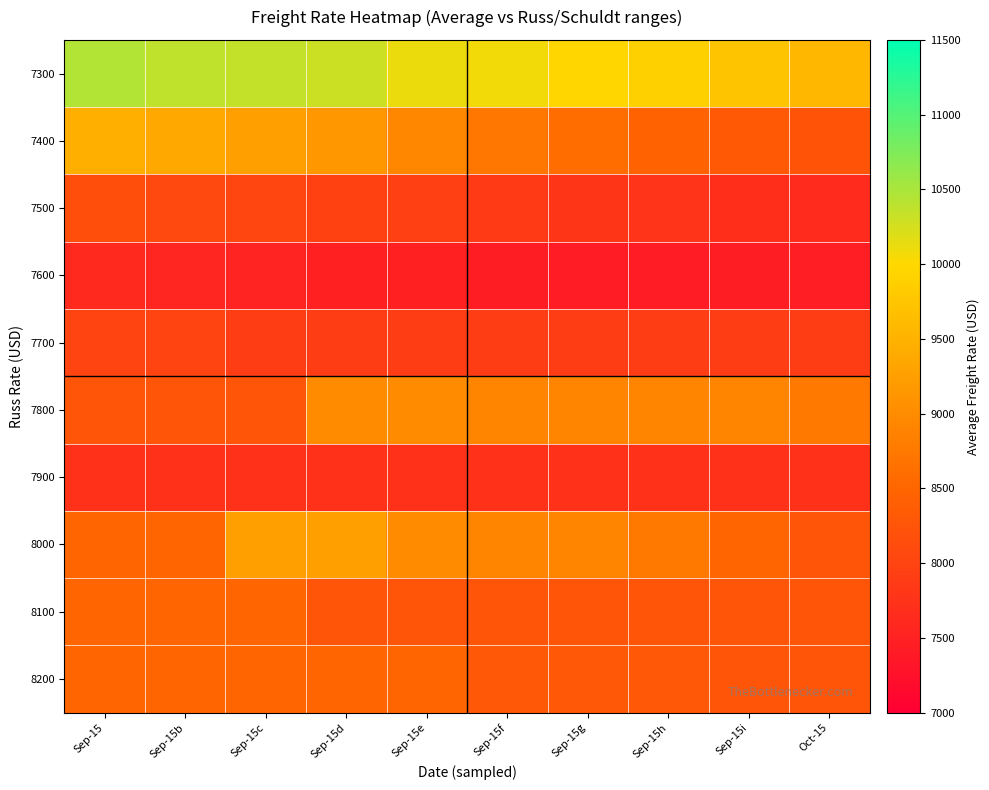

What is the spread (max minus min) of values at Sep-15h?

2460